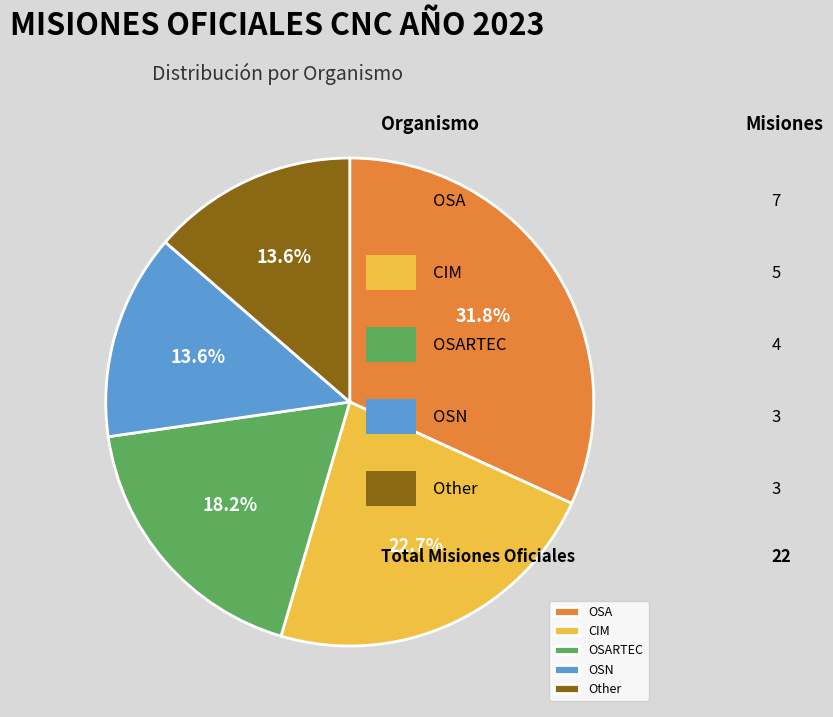

Between OSARTEC and OSN, which is larger?

OSARTEC